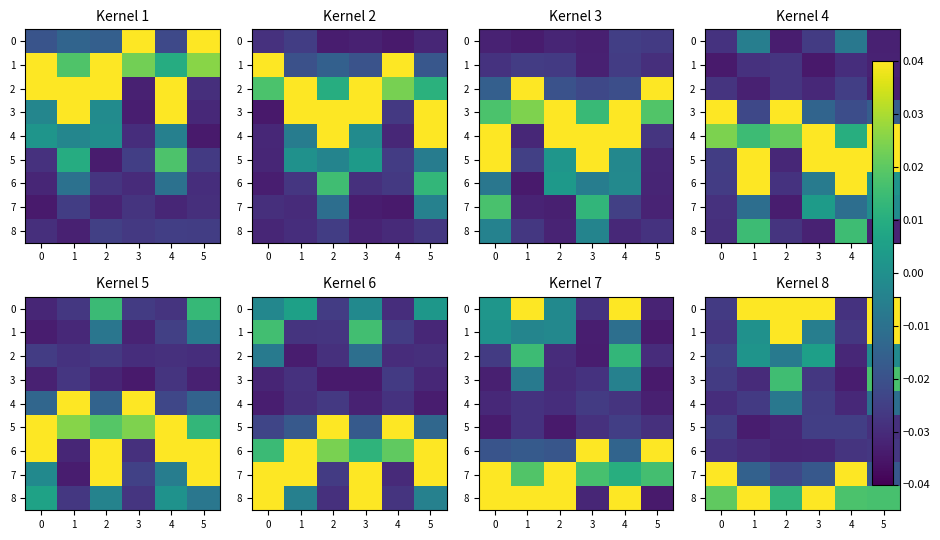

The value of 2 at 2 is -0.0. True or false?

False